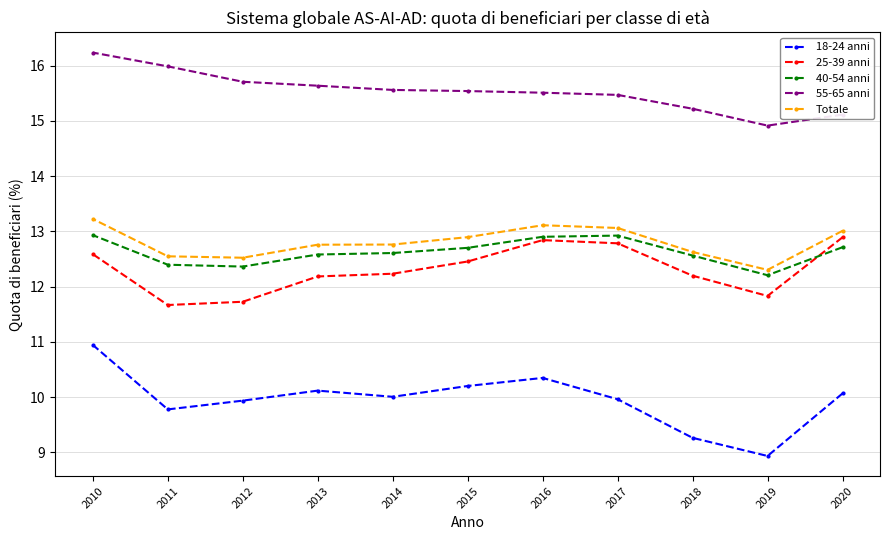

At which category is the sum across all series the highest?

2010